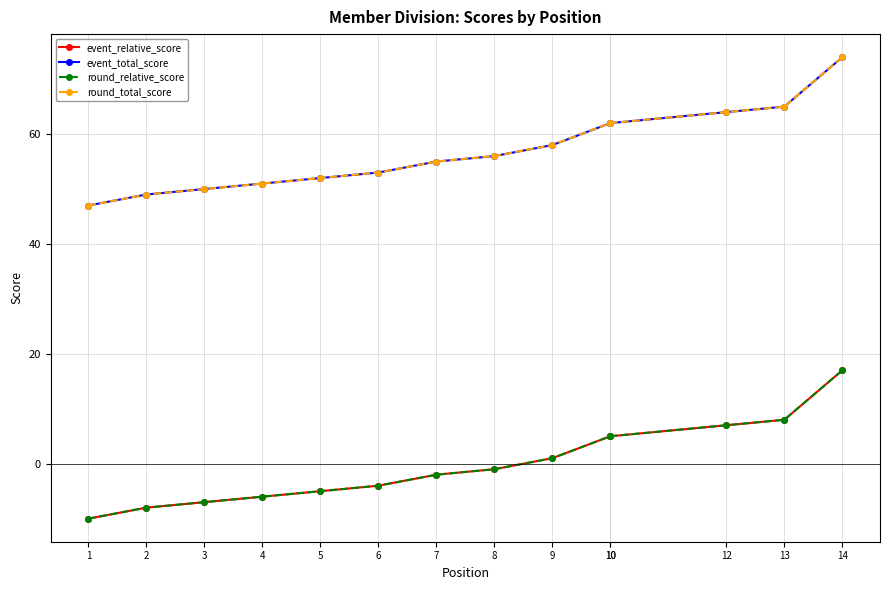

What is the value of the event_relative_score point at the 2nd from the left?

-8